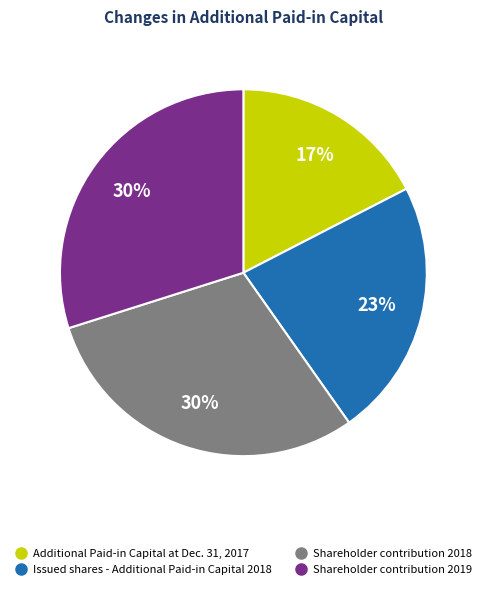

To the nearest percent, what is the combined percentage of Shareholder contribution 2019 and Shareholder contribution 2018?

60%